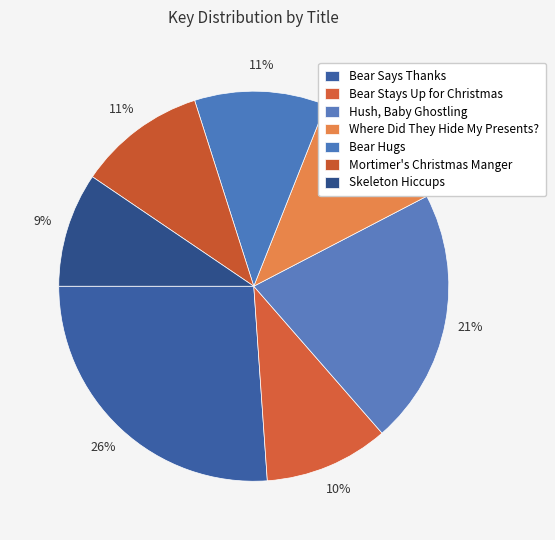

How many segments does this pie chart have?

7